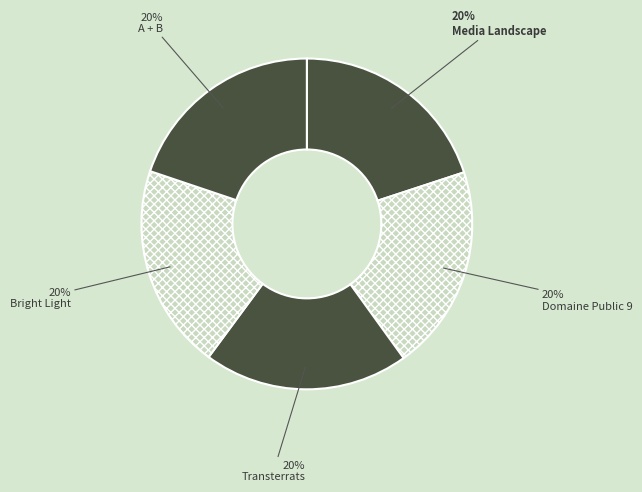

To the nearest percent, what portion does Transterrats represent?

20%